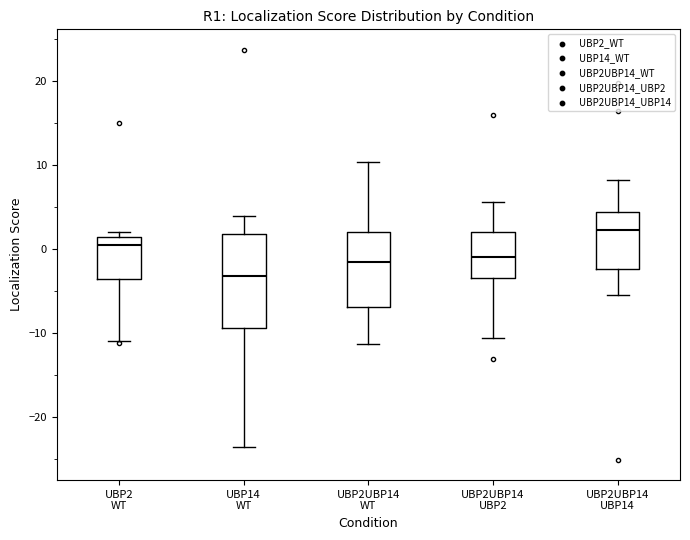

Which box has the lowest median line?

UBP14 WT